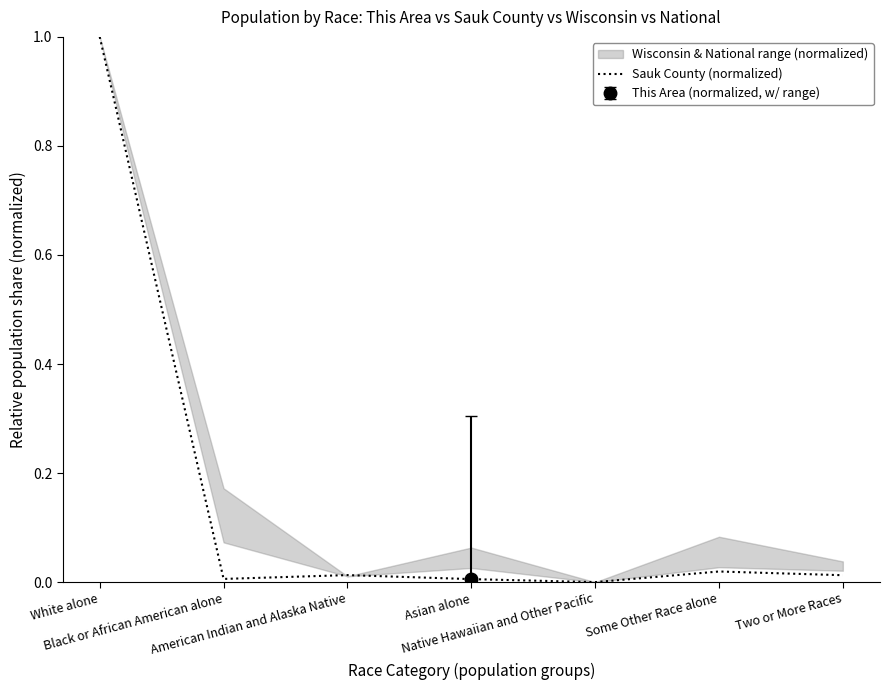

Does the chart have visible grid lines?

No